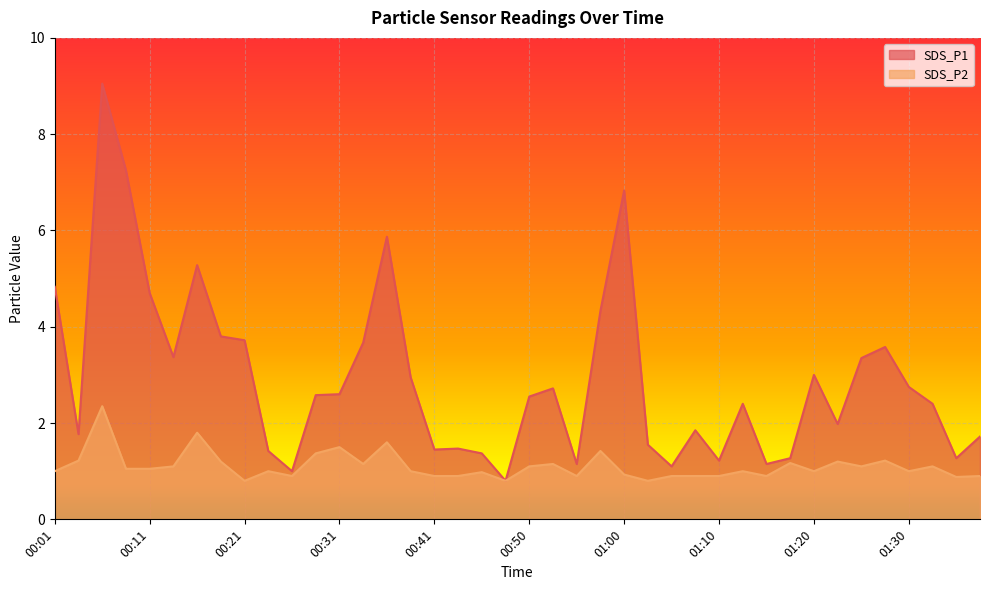

The SDS_P2 series shows 0.4 at 00:50. True or false?

False